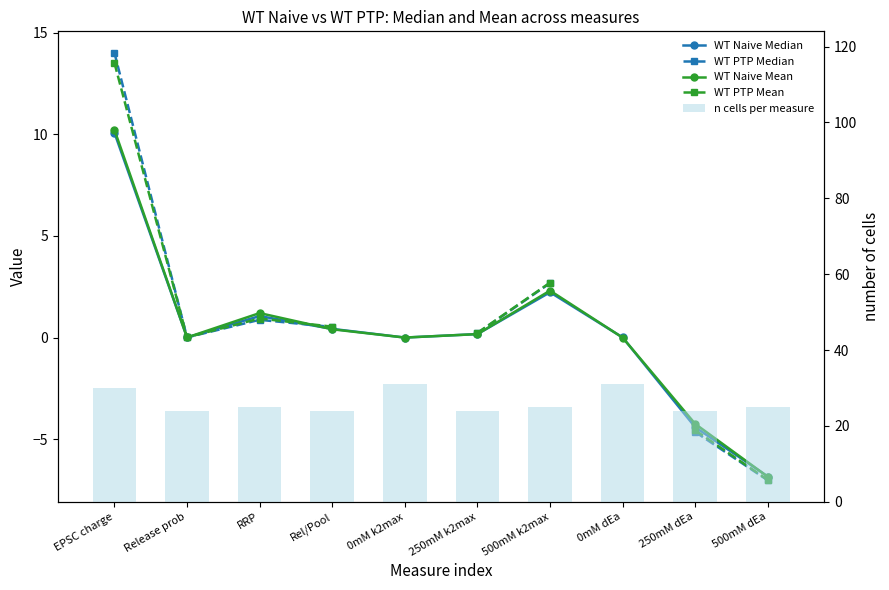

What are all the series names shown in the legend?

WT Naive Median, WT PTP Median, WT Naive Mean, WT PTP Mean, n cells per measure